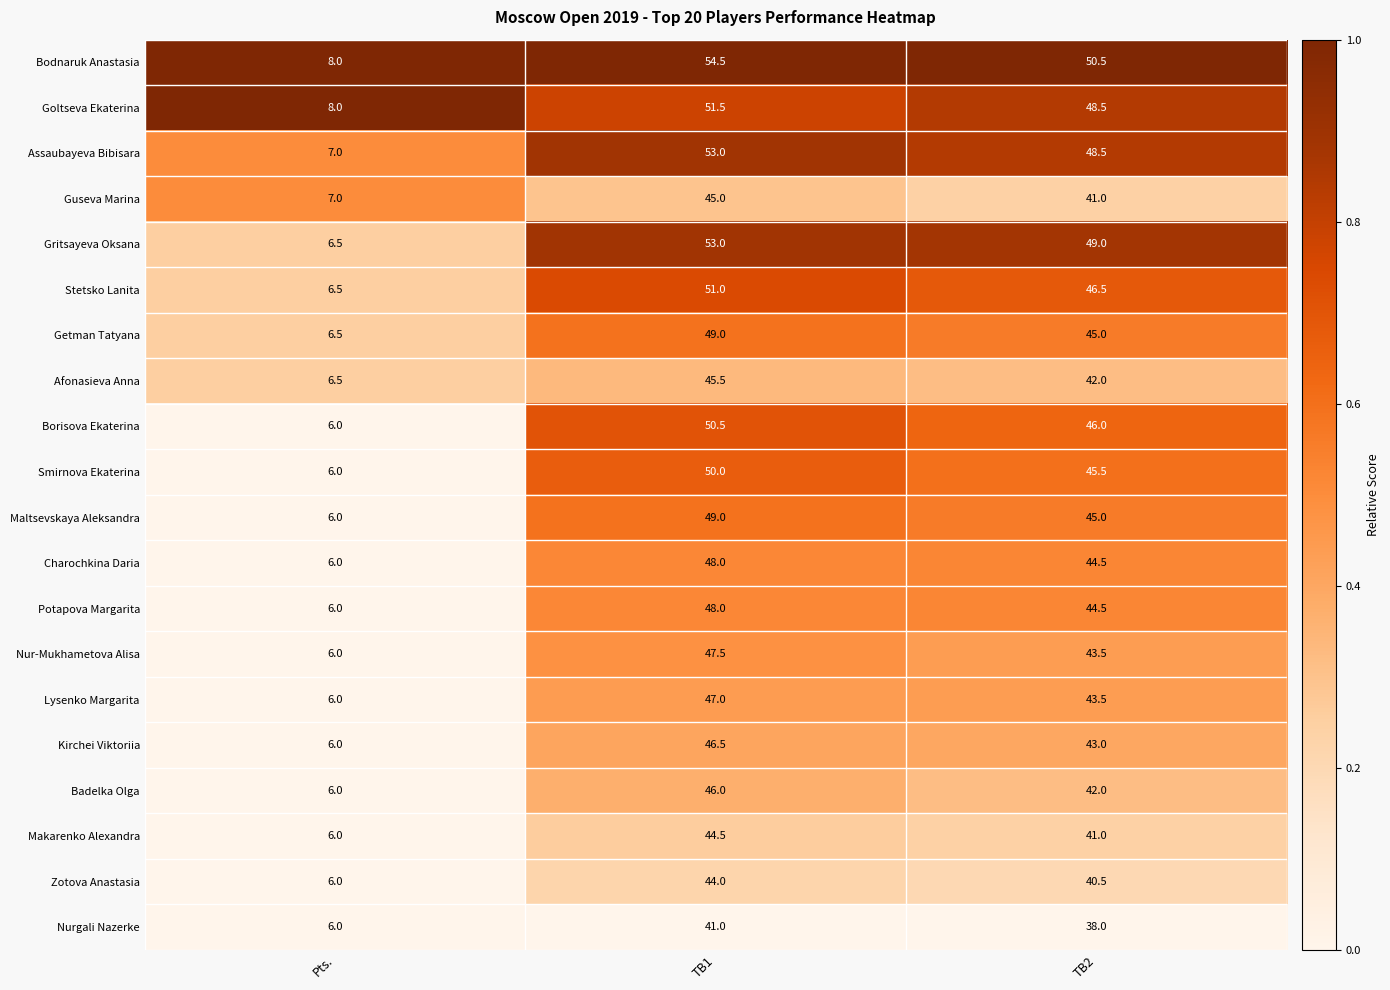

At which category is the sum across all series the highest?

TB1